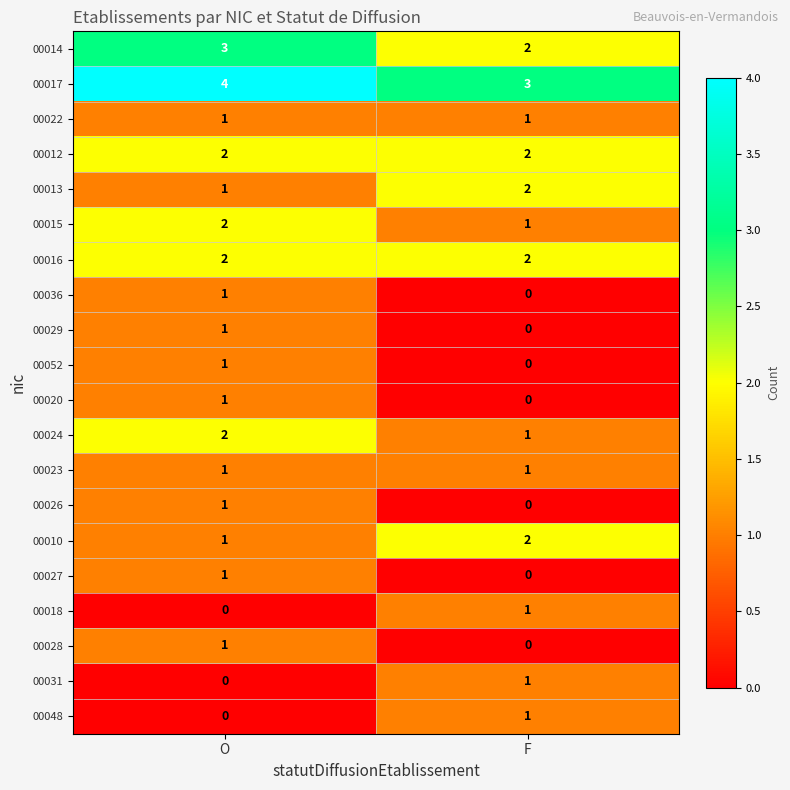

How many series are shown in this chart?

20